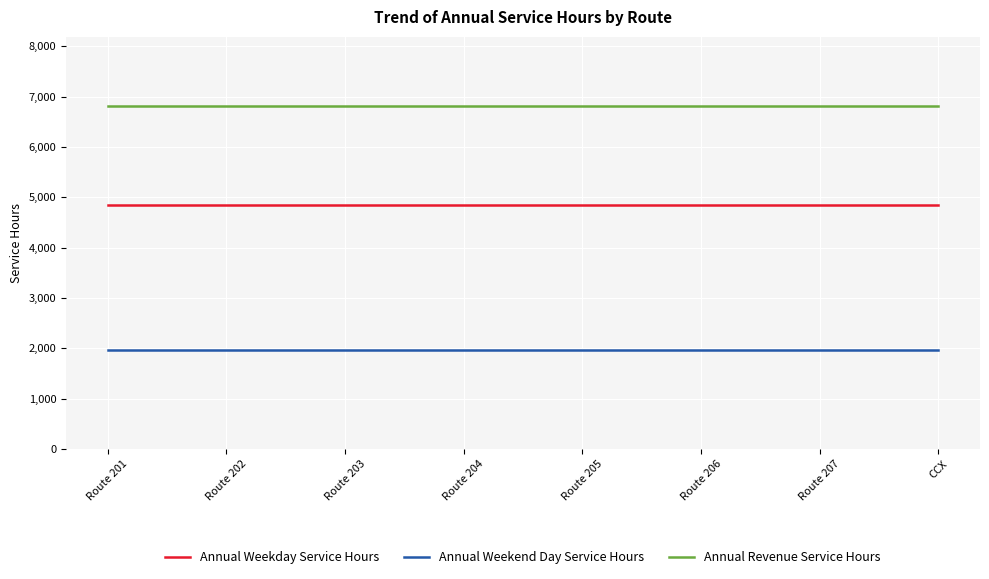

List the series in order of their overall mean, highest first.

Annual Revenue Service Hours, Annual Weekday Service Hours, Annual Weekend Day Service Hours